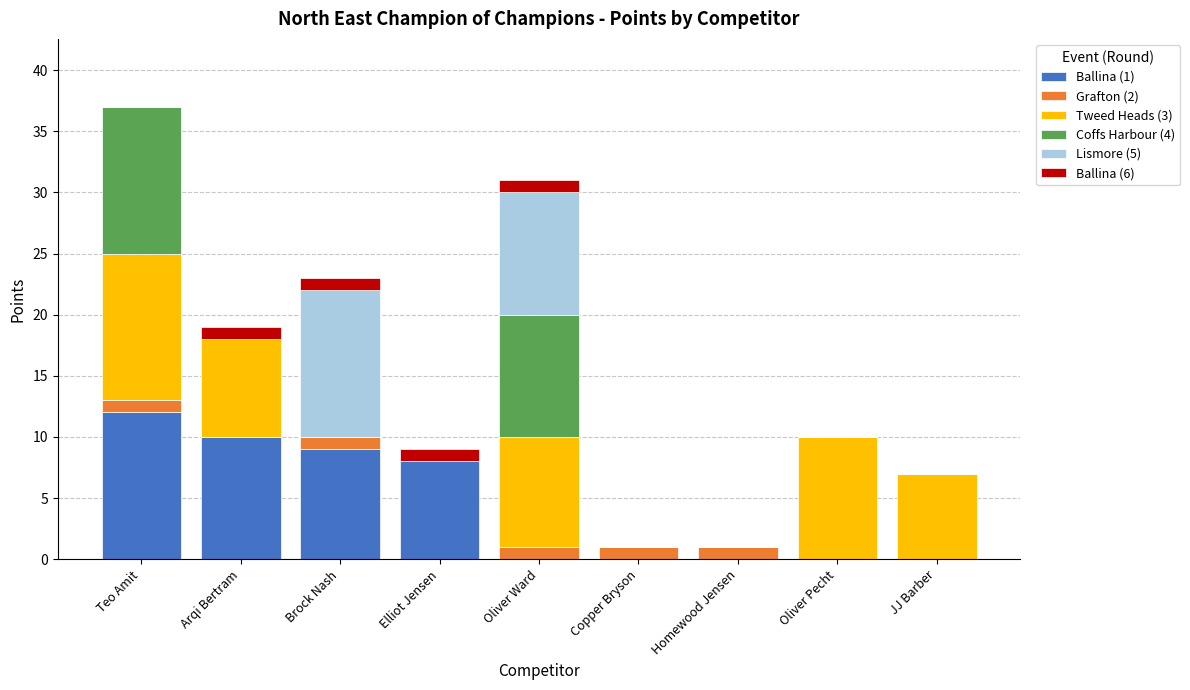

What is the total value across all series at Oliver Pecht?

10